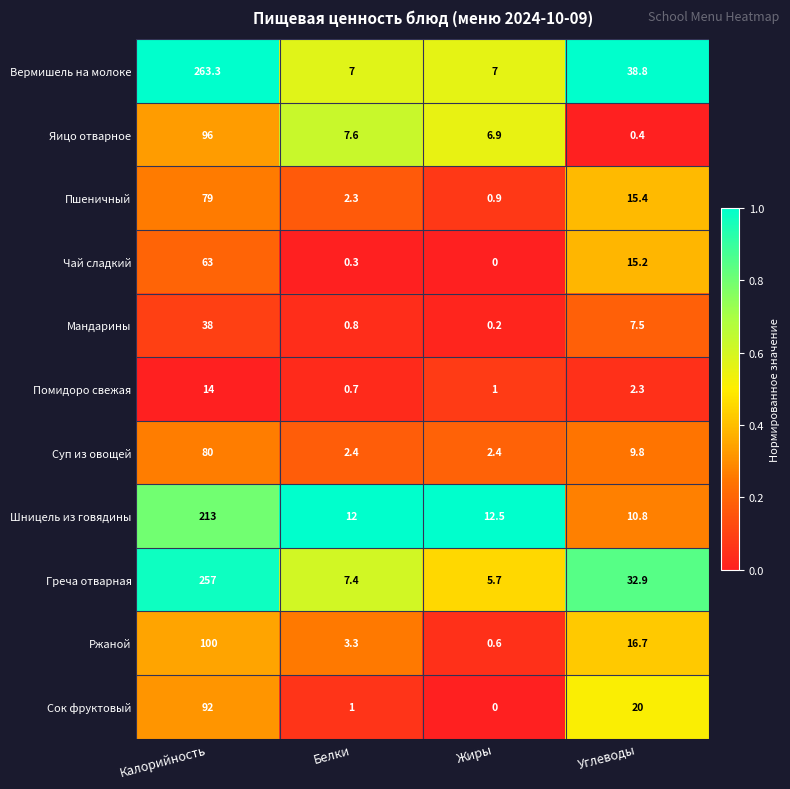

What is the sum of all Помидоро свежая values?

18.0